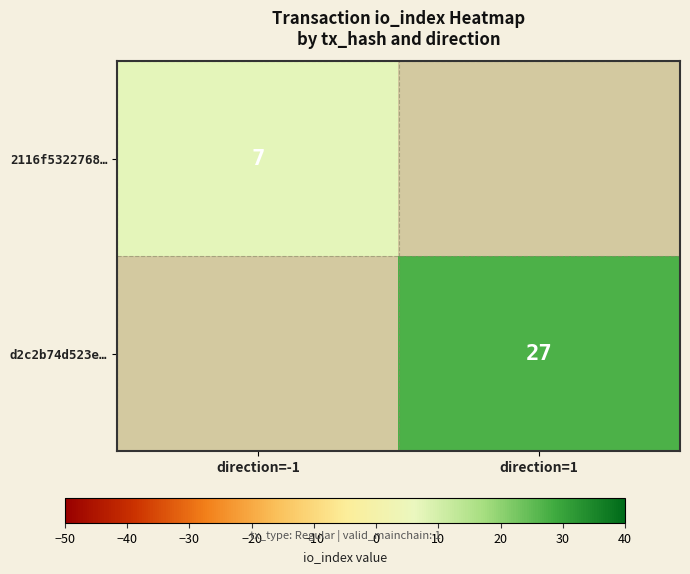

Is the value of d2c2b74d523e… at direction=1 greater than the value of 2116f5322768… at direction=-1?

Yes